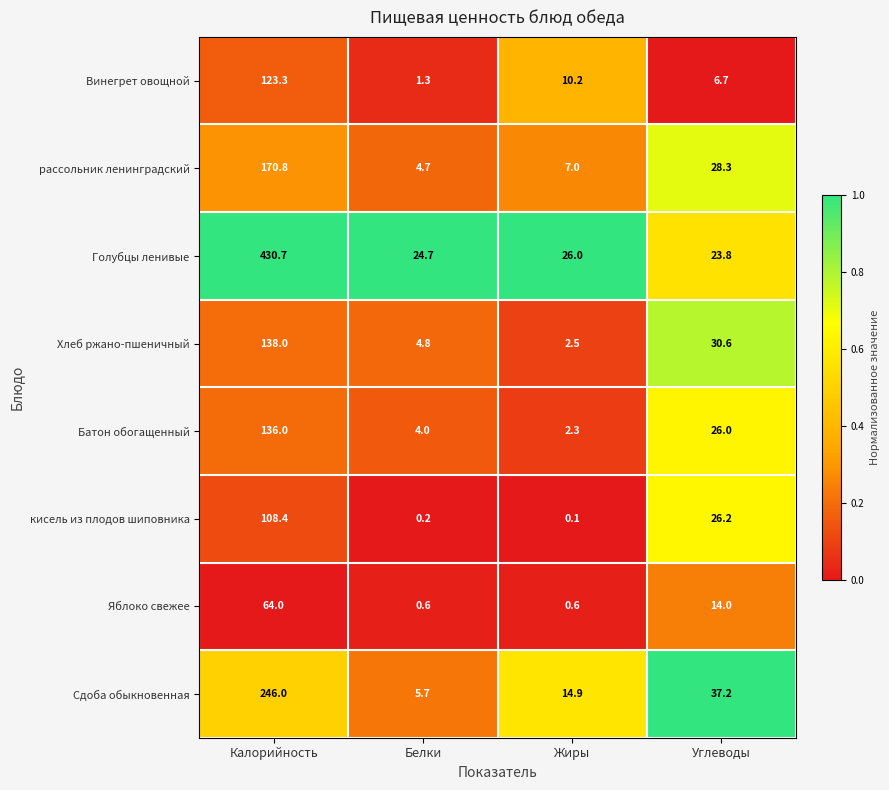

At which category does the chart reach its minimum across all series?

Жиры